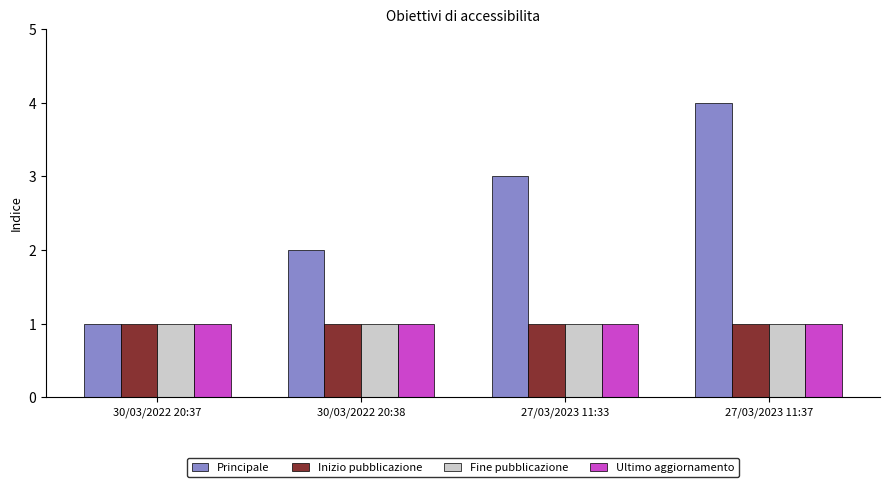

What is the sum of the Fine pubblicazione values at 30/03/2022 20:37 and 27/03/2023 11:33?

2